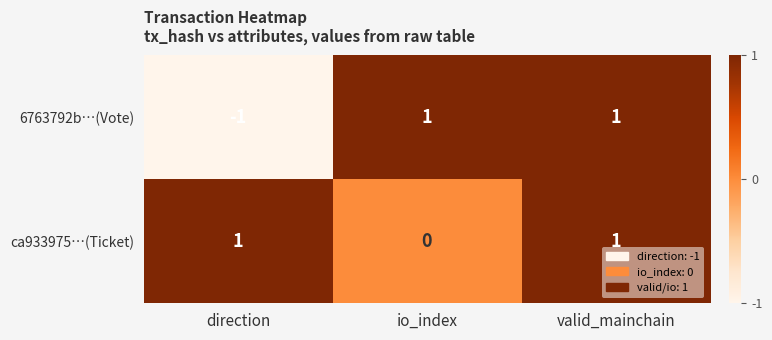

At how many categories does at least one series exceed 0?

3